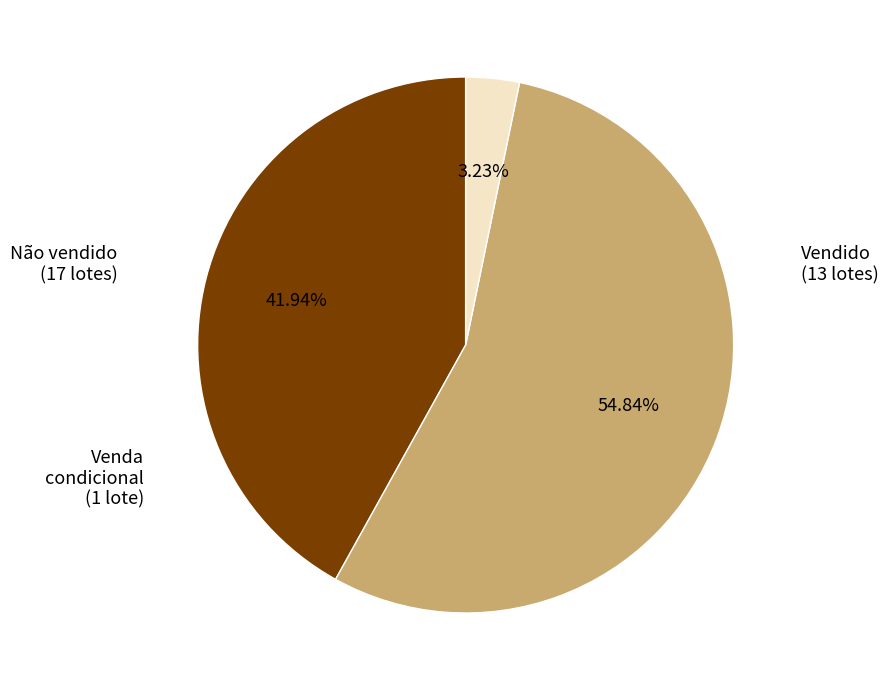

Is there a majority slice in this chart?

Yes